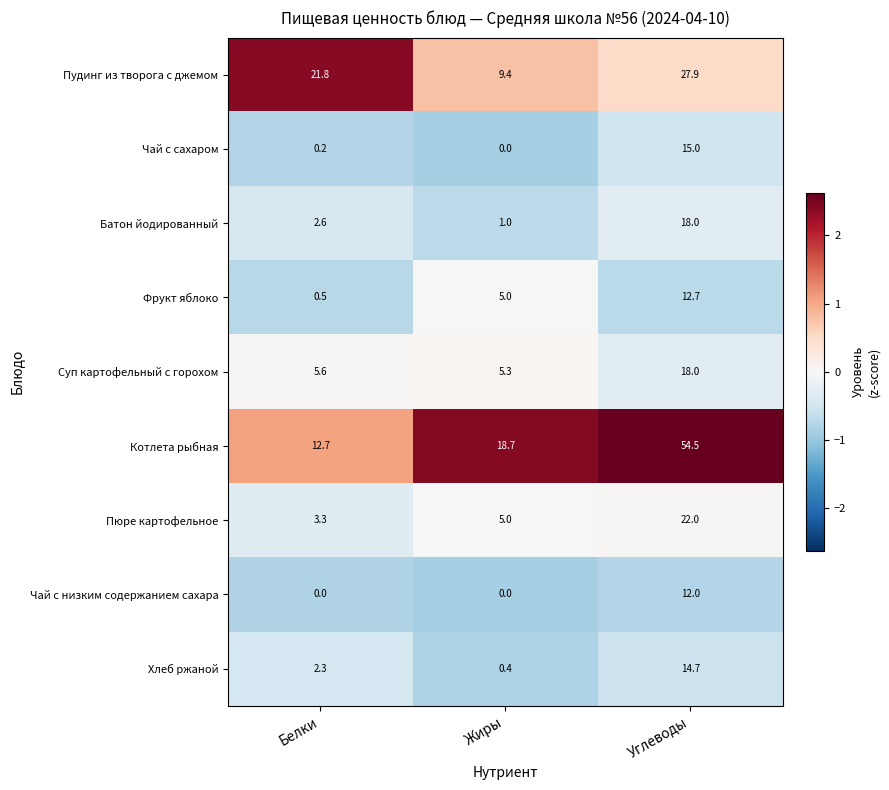

What is the sum of the Фрукт яблоко values at Углеводы and Жиры?

17.7